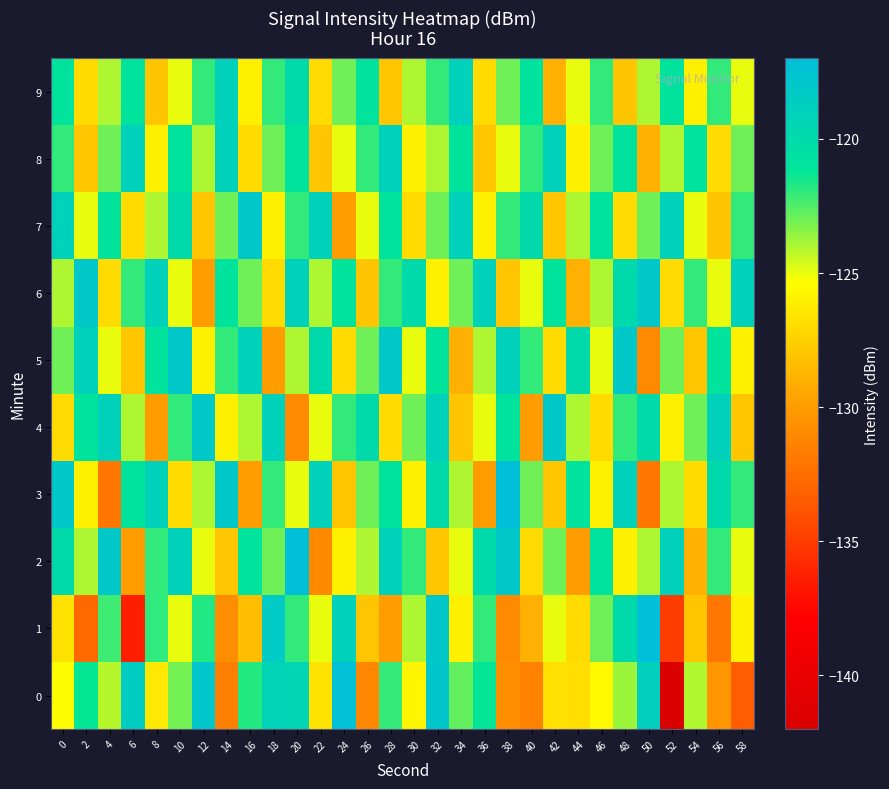

At 46, list the series in order from smallest to largest.

4, 3, 0, 5, 6, 1, 8, 9, 2, 7